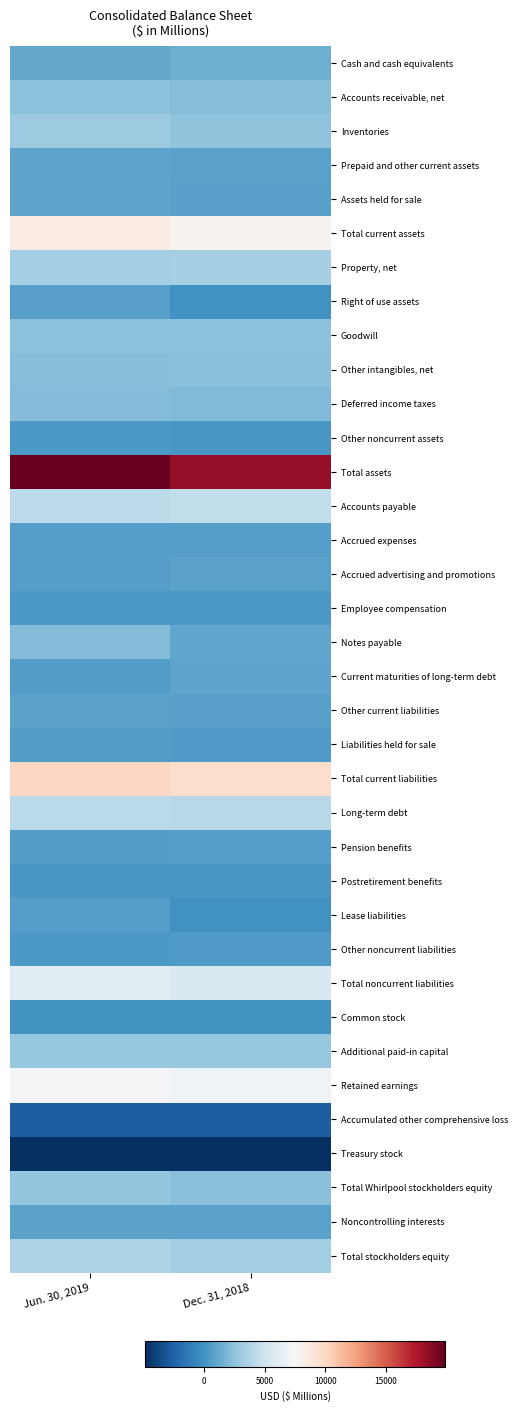

Which label corresponds to the largest value in the chart?

Jun. 30, 2019